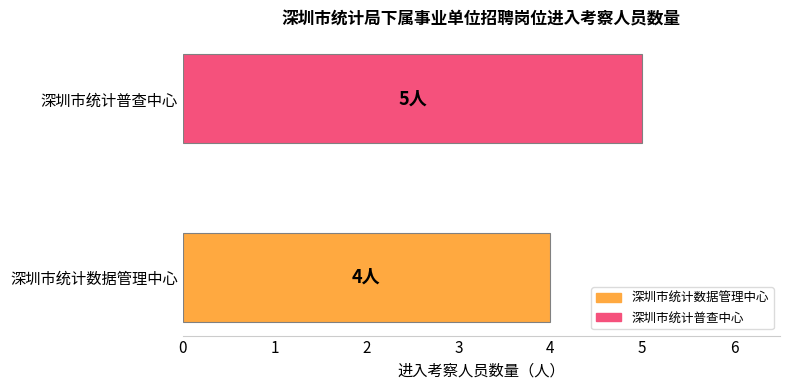

What is the sum of the values at 深圳市统计普查中心 and 深圳市统计数据管理中心?

9